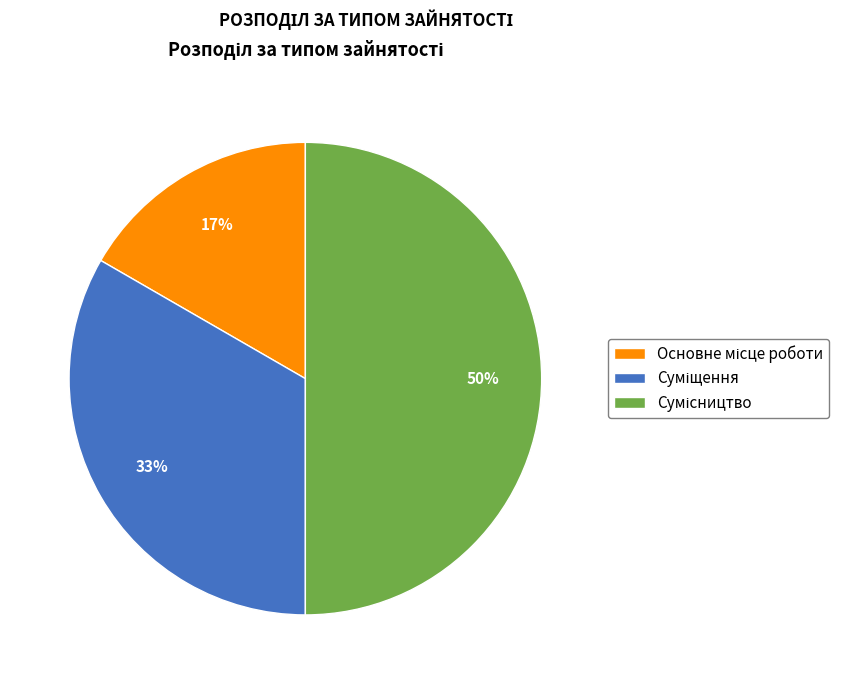

To the nearest percent, what is the difference between the largest and smallest slice percentages?

33%